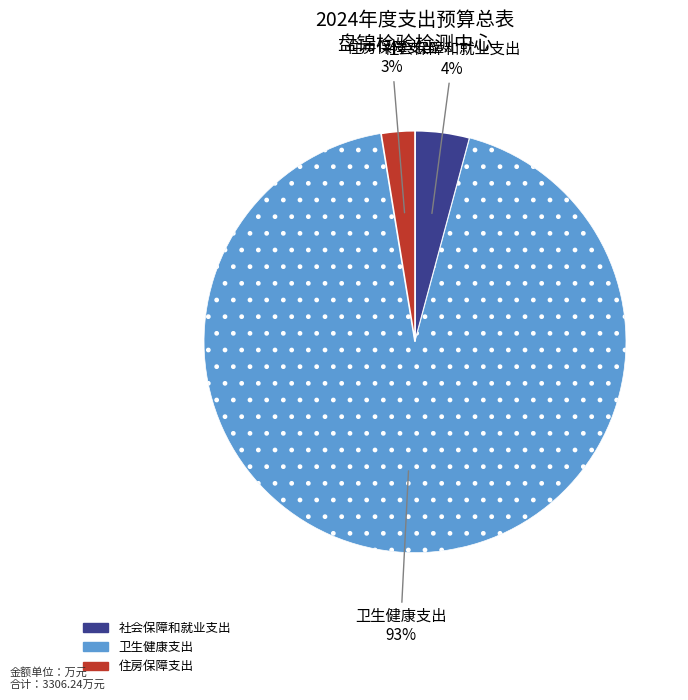

To the nearest percent, what portion does 社会保障和就业支出 represent?

4%